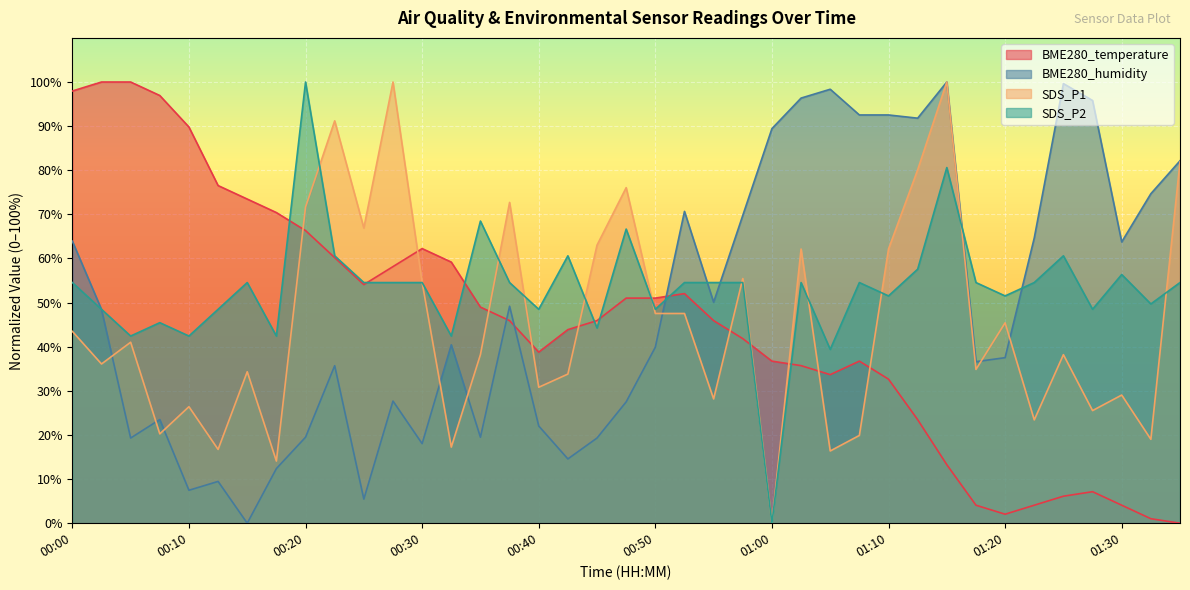

What is the average value of the BME280_temperature series?

45.4